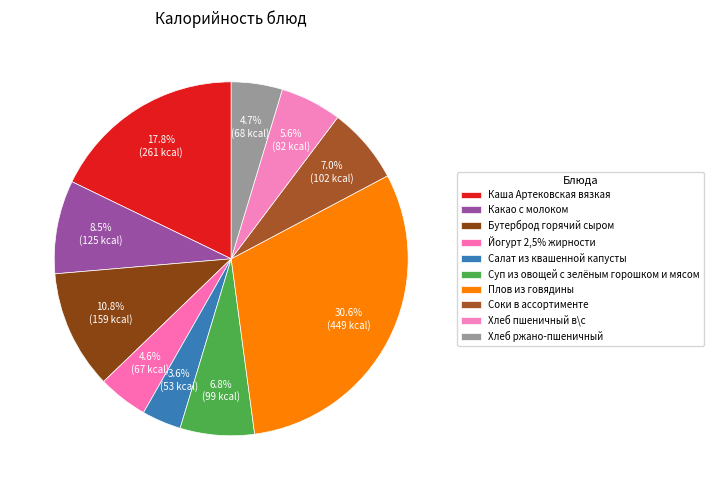

Rank the categories by value from lowest to highest.

Салат из квашенной капусты, Йогурт 2,5% жирности, Хлеб ржано-пшеничный, Хлеб пшеничный в\с, Суп из овощей с зелёным горошком и мясом, Соки в ассортименте, Какао с молоком, Бутерброд горячий сыром, Каша Артековская вязкая, Плов из говядины